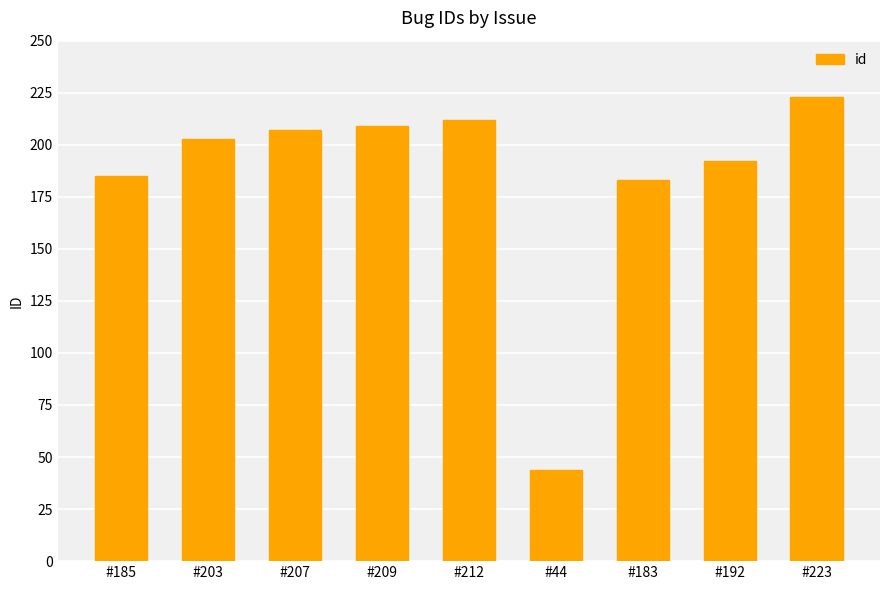

What is the greatest value displayed?

223